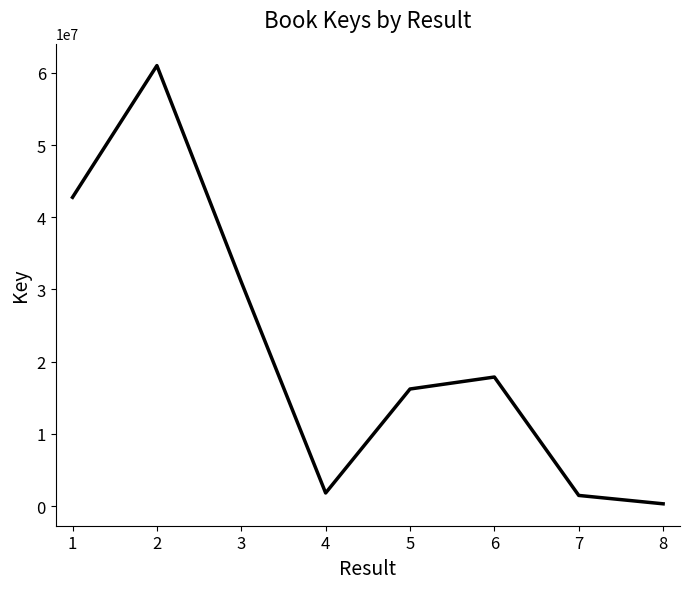

At which category does the chart reach its peak across all series?

2